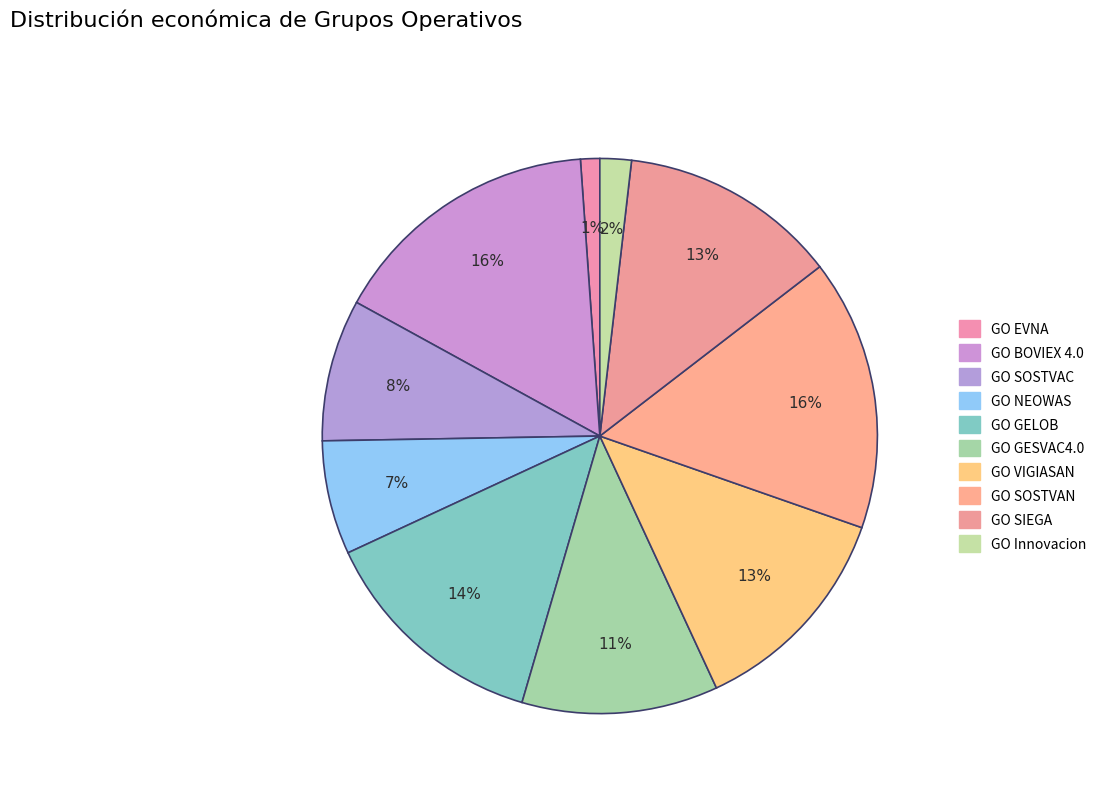

Count the number of slices in the pie.

10